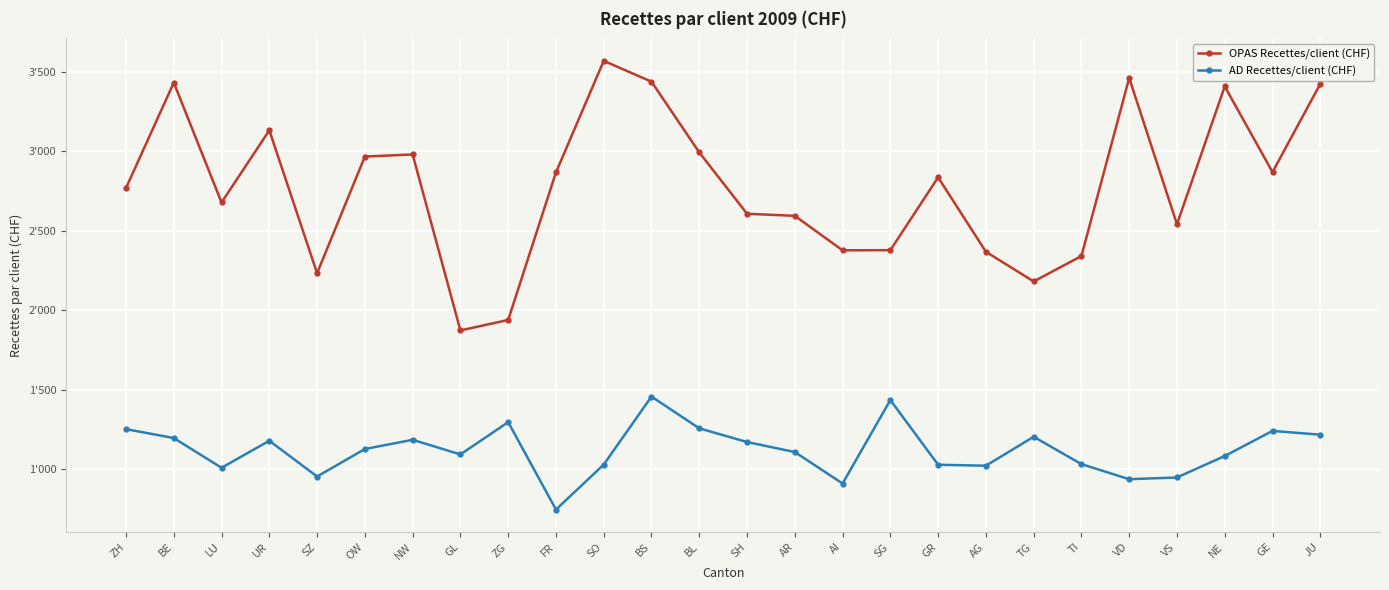

What are all the series names shown in the legend?

OPAS Recettes/client (CHF), AD Recettes/client (CHF)